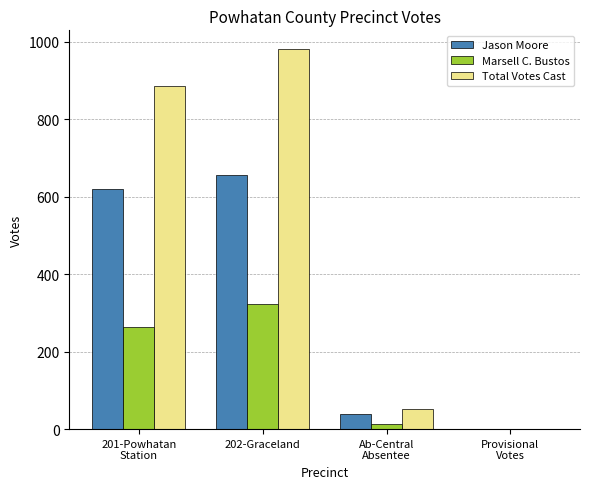

True or false: Total Votes Cast has a value of 584 at Provisional
Votes.

False